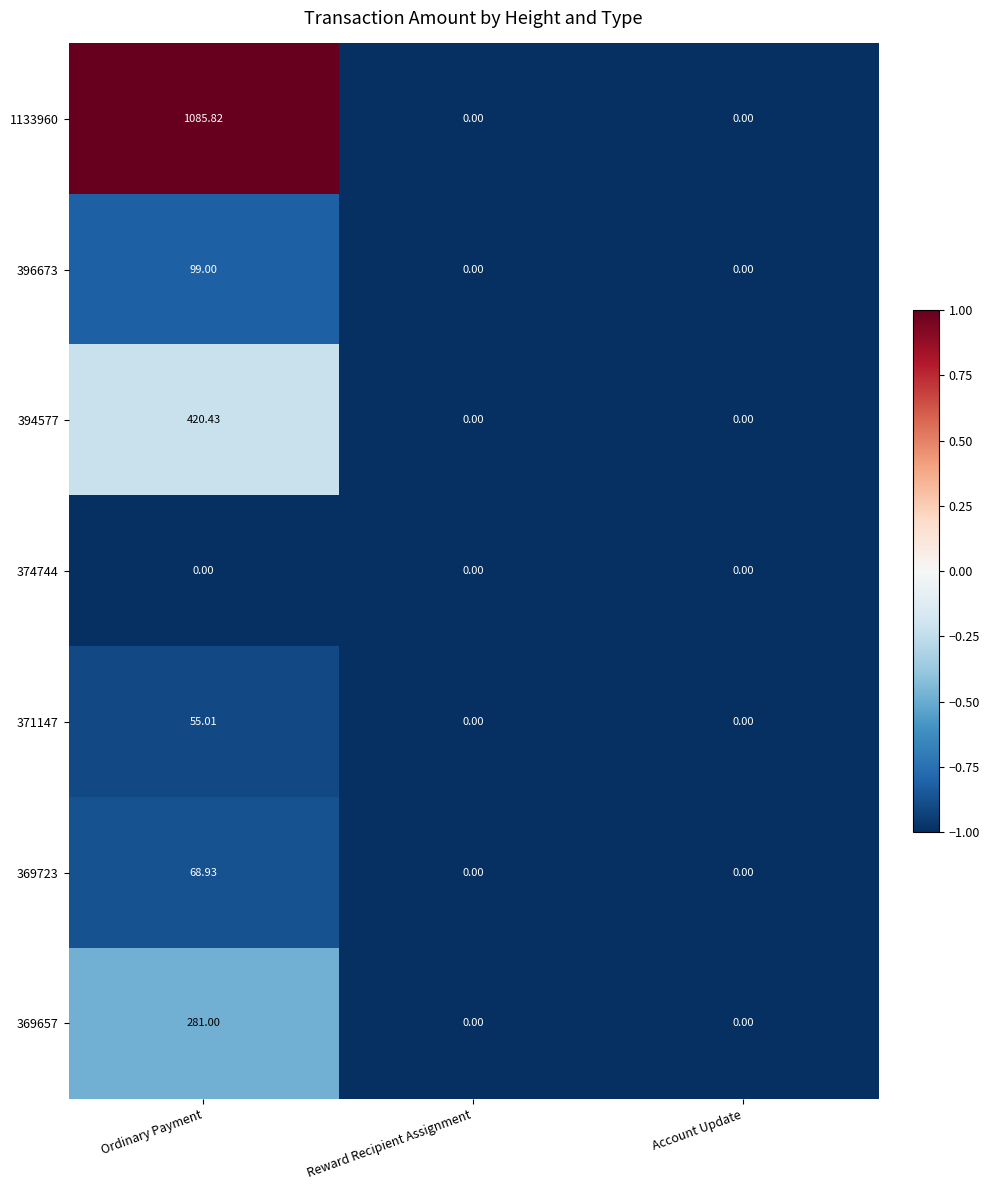

At which label does 369723 reach its peak?

Ordinary Payment